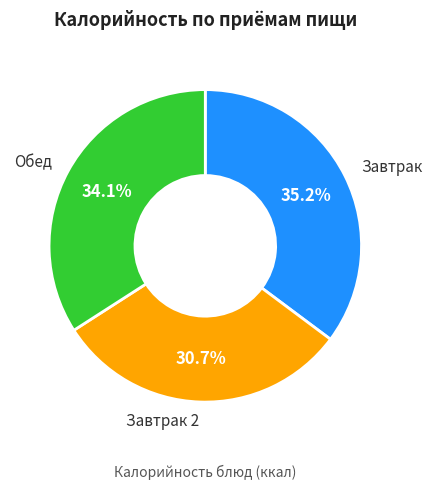

Count the number of slices in the pie.

3